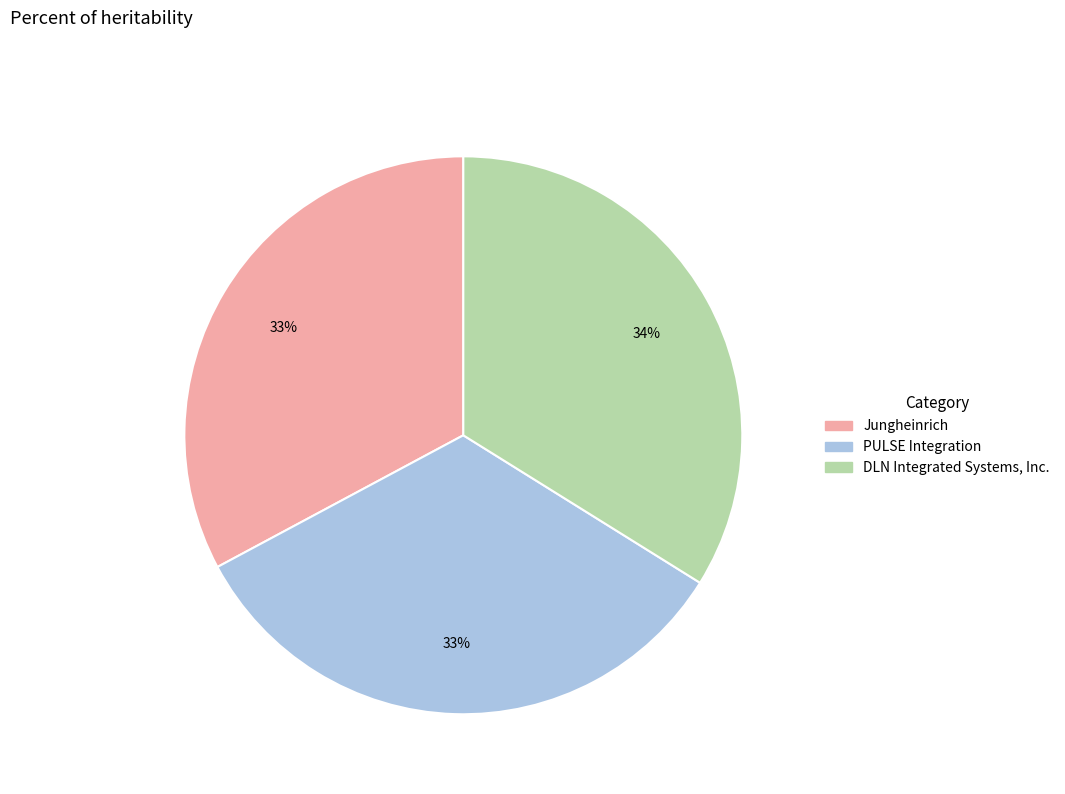

What is the largest slice in the pie chart?

DLN Integrated Systems, Inc.